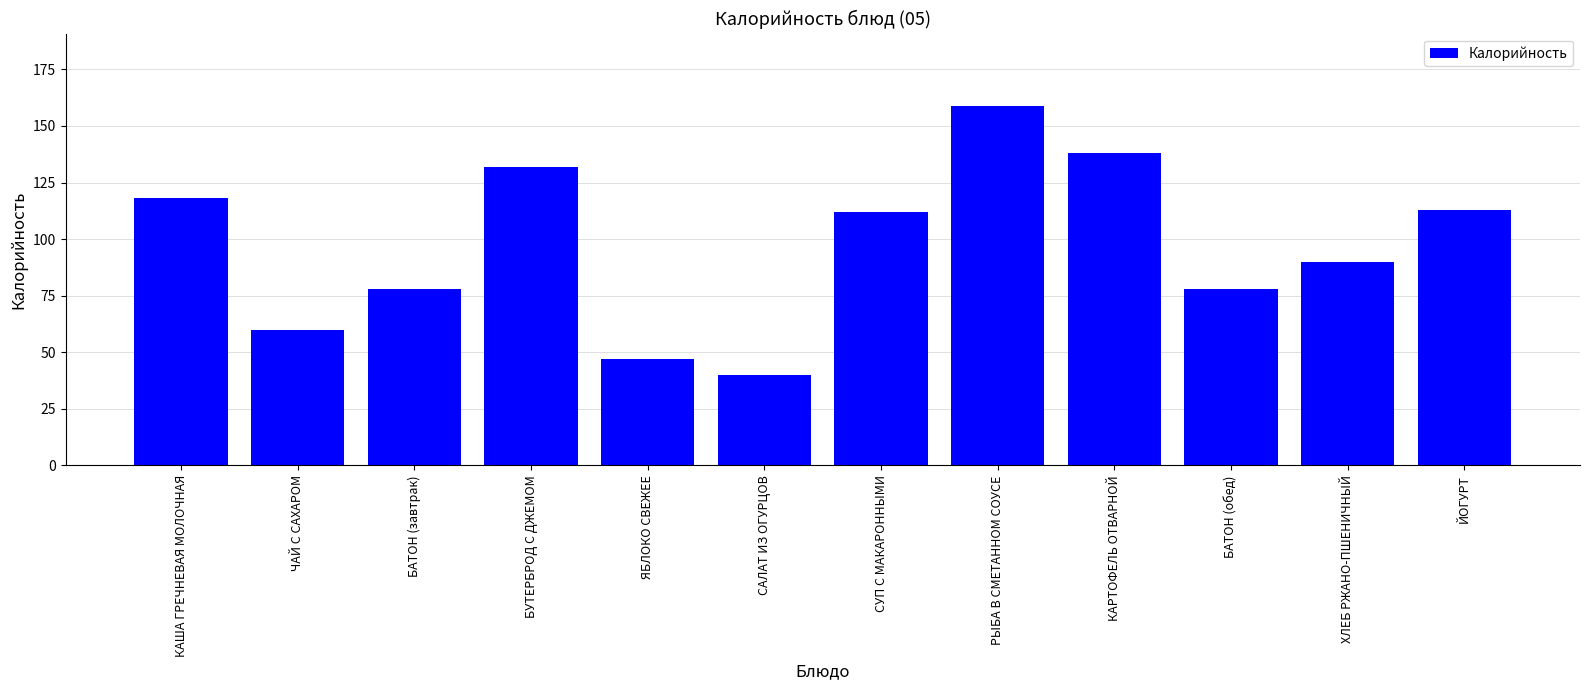

True or false: the data shows 30 at ЧАЙ С САХАРОМ.

False